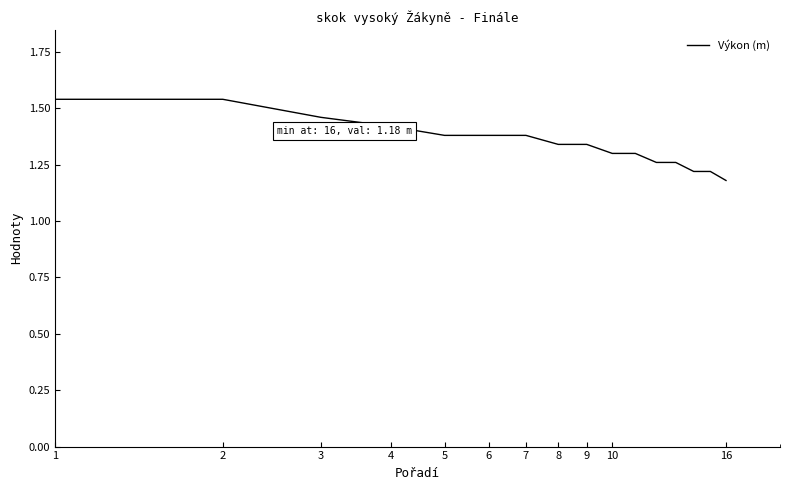

What is the difference between the maximum and minimum values?

0.4